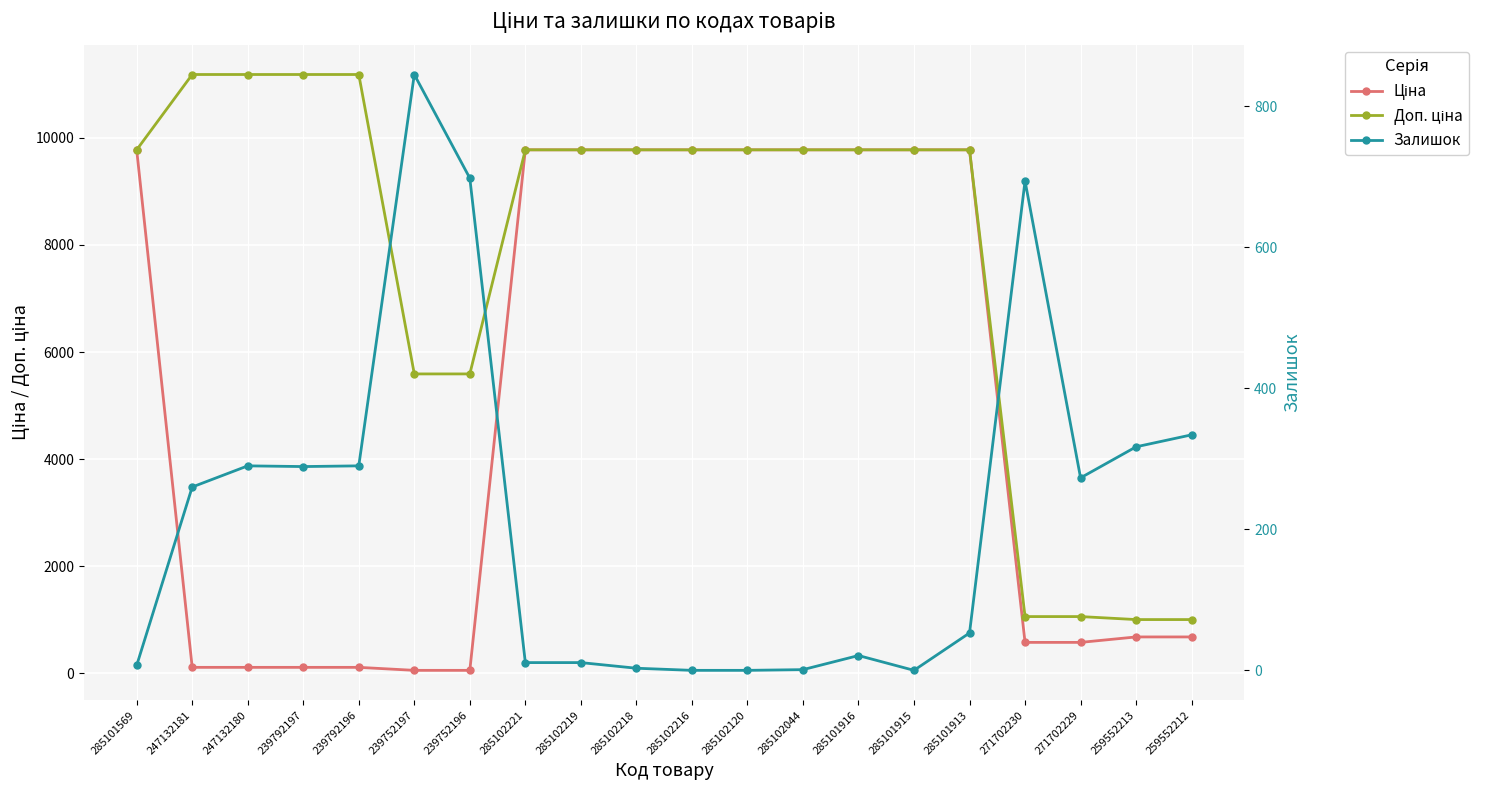

List the labels in order of Доп. ціна value, smallest first.

259552213, 259552212, 271702230, 271702229, 239752197, 239752196, 285101569, 285102221, 285102219, 285102218, 285102216, 285102120, 285102044, 285101916, 285101915, 285101913, 247132181, 247132180, 239792197, 239792196